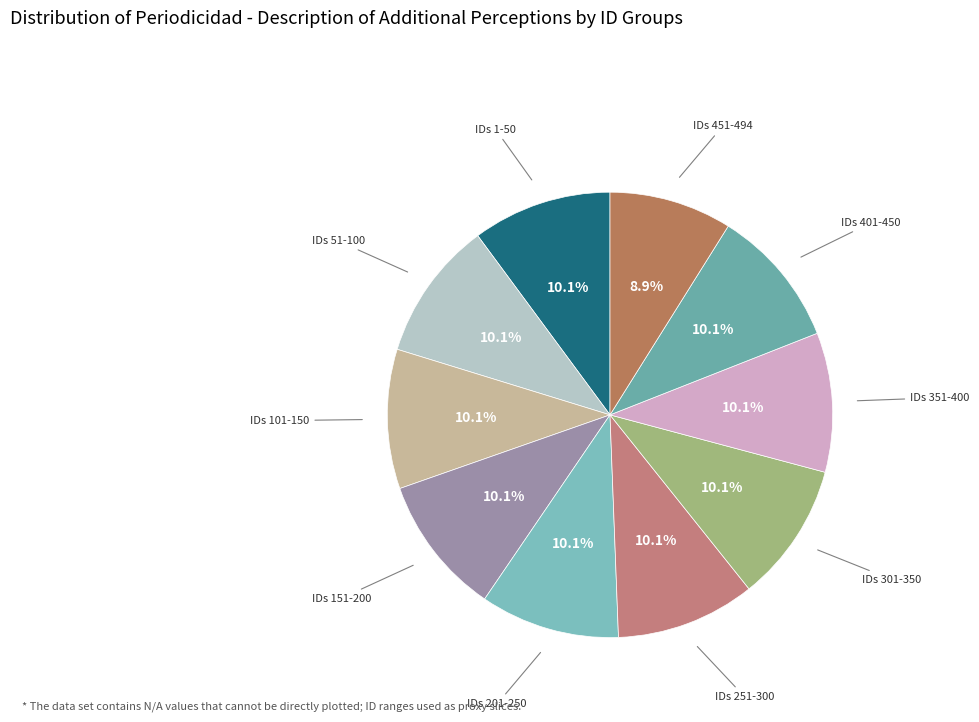

To the nearest percent, what is the difference between the largest and smallest slice percentages?

1%